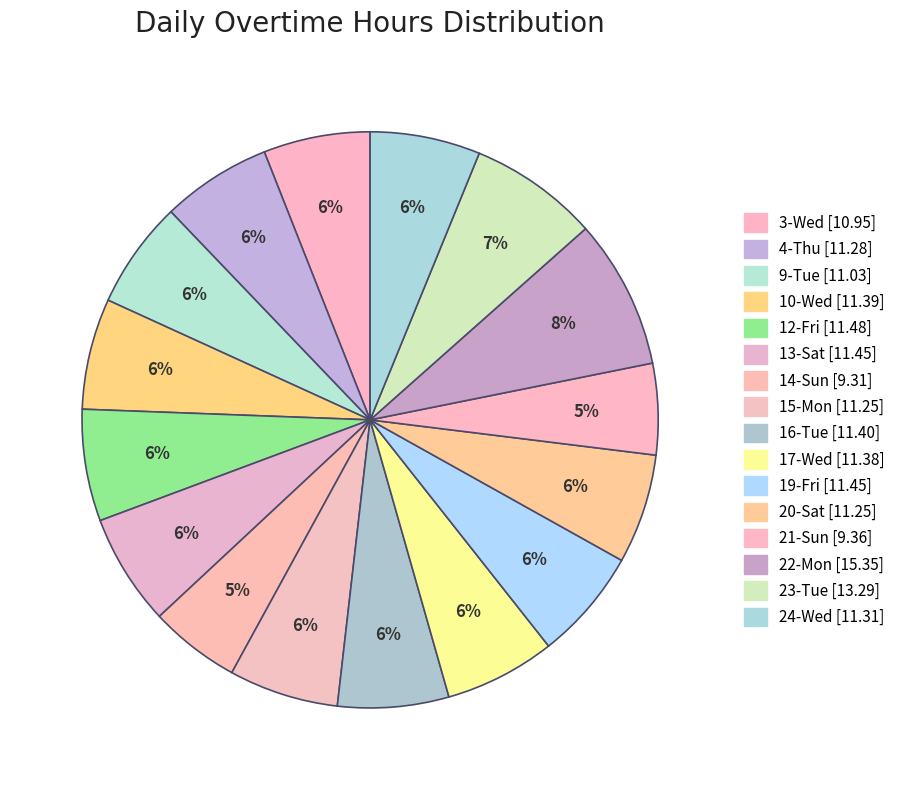

Rank the categories by value from highest to lowest.

22-Mon, 23-Tue, 12-Fri, 13-Sat, 19-Fri, 16-Tue, 10-Wed, 17-Wed, 24-Wed, 4-Thu, 15-Mon, 20-Sat, 9-Tue, 3-Wed, 21-Sun, 14-Sun